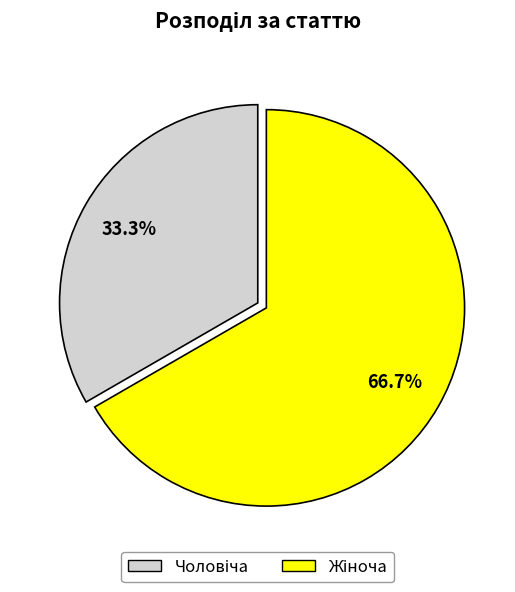

Is there a majority slice in this chart?

Yes